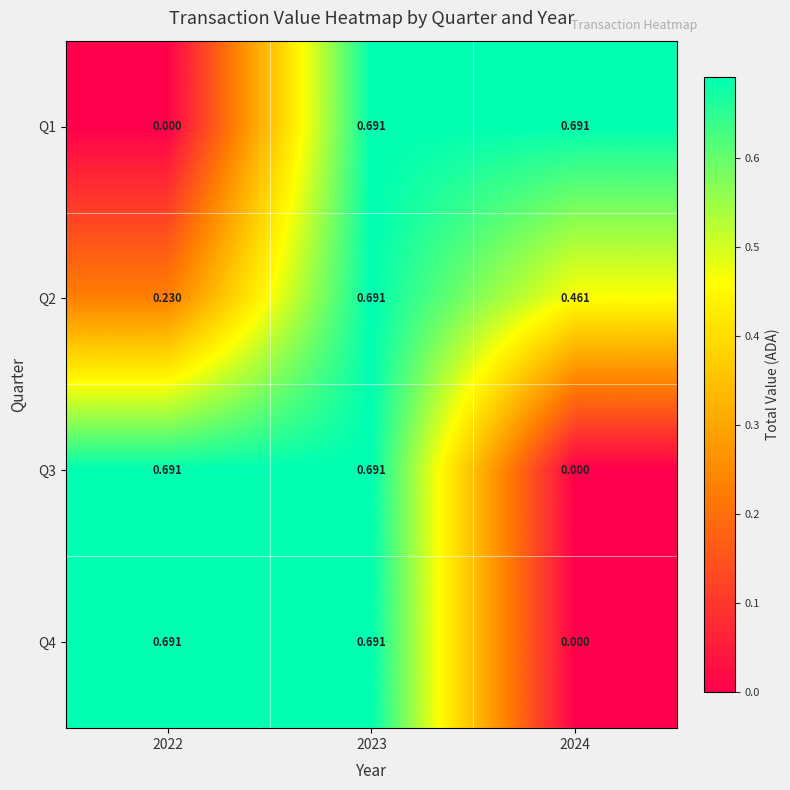

Is the value of Q1 at 2024 greater than the value of Q2 at 2022?

Yes